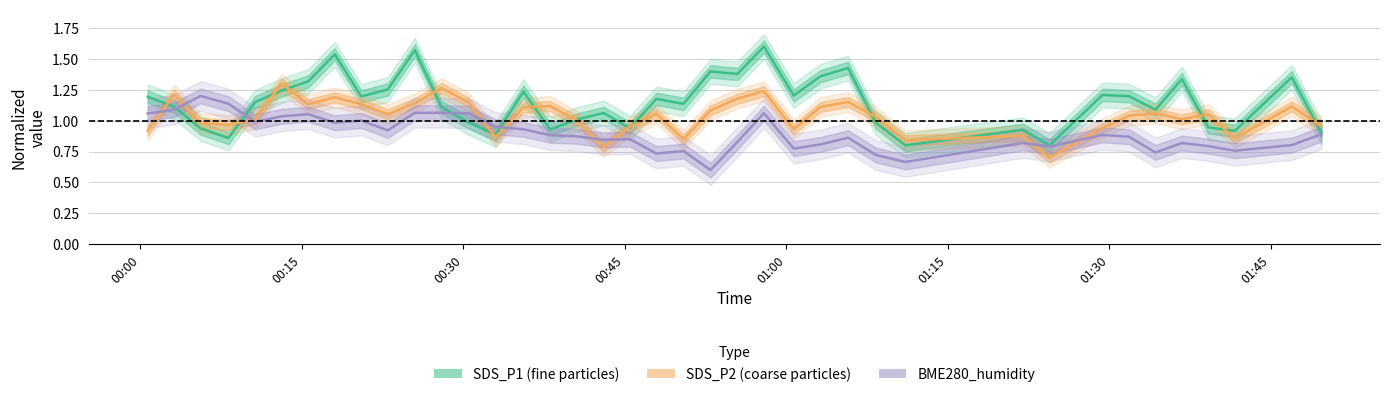

How many distinct data groups are displayed?

3